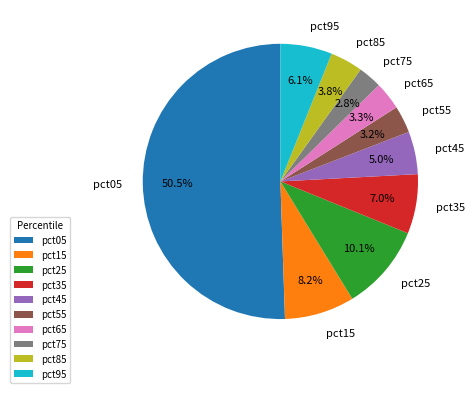

True or false: pct05 accounts for 39% of the total.

False